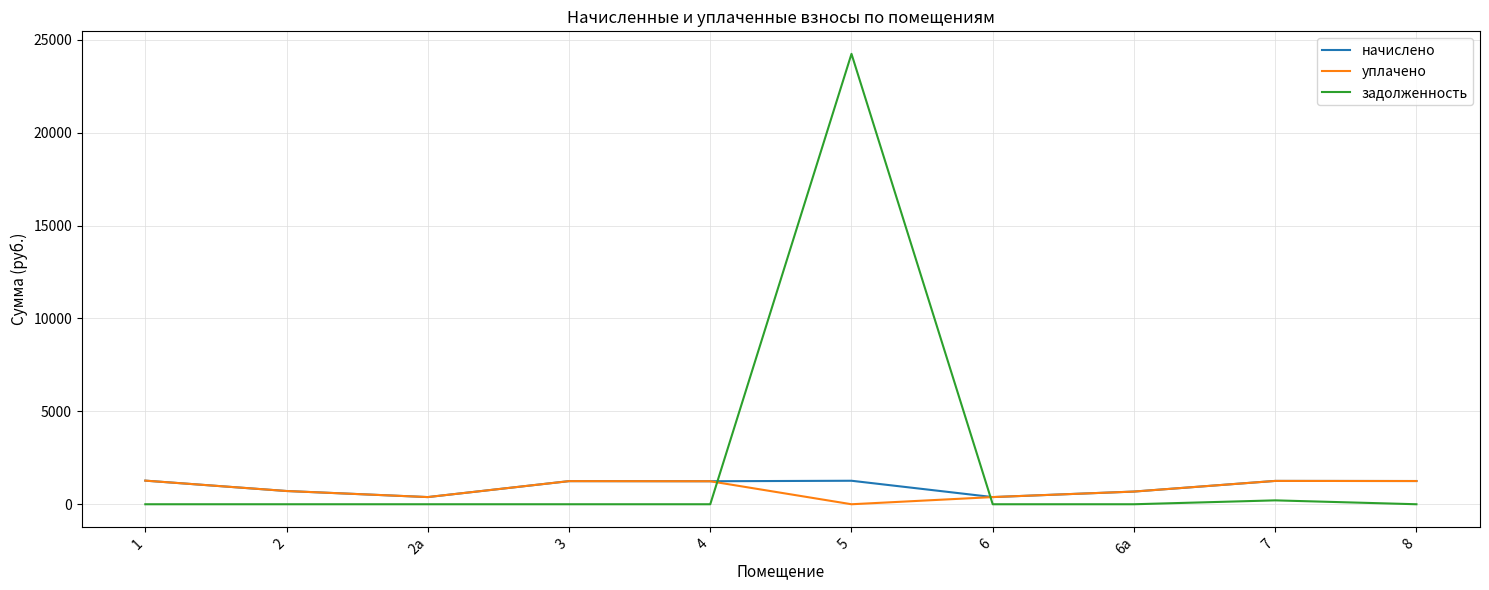

At which category is the sum across all series the highest?

5